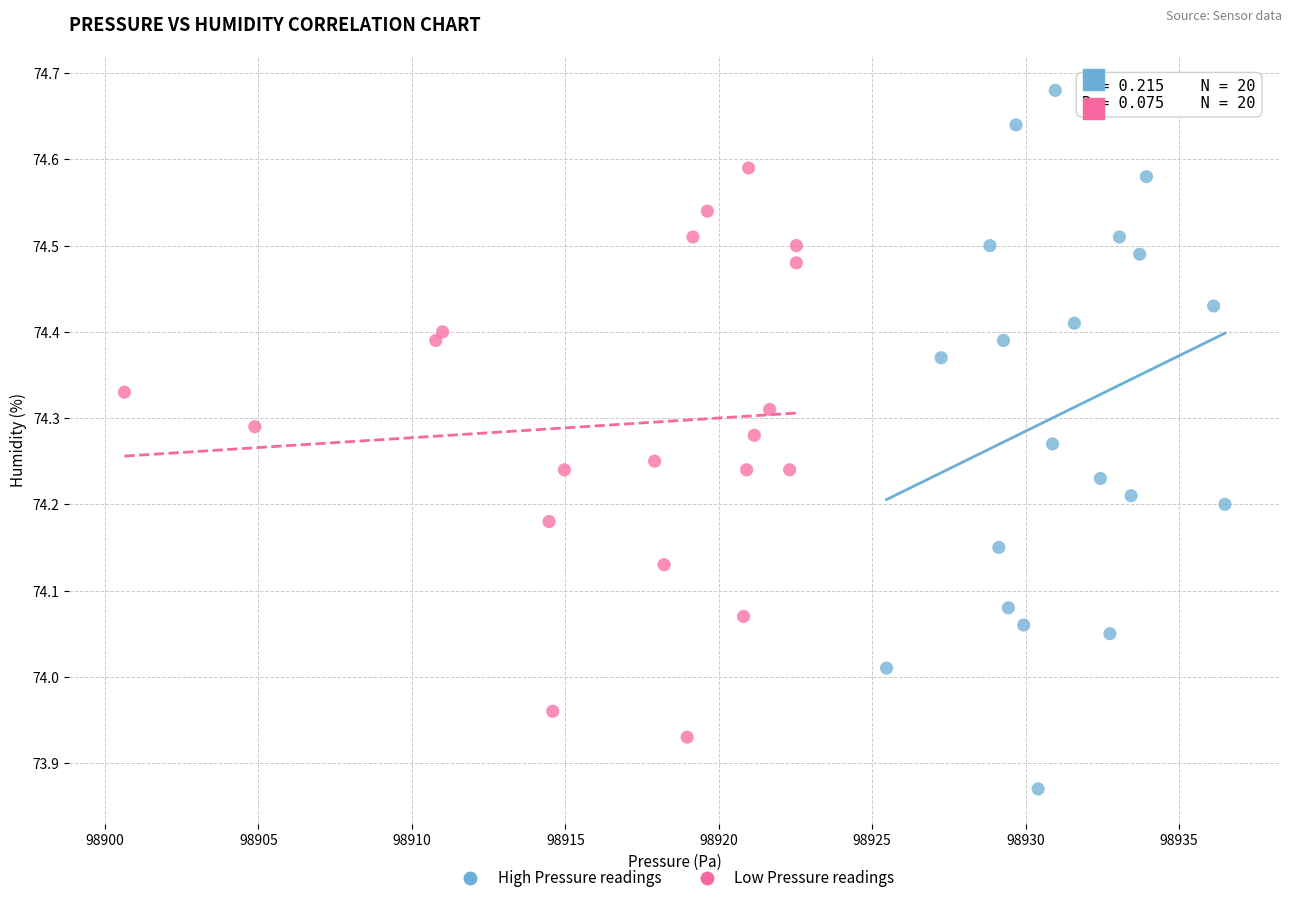

What are all the series names shown in the legend?

High Pressure readings, Low Pressure readings